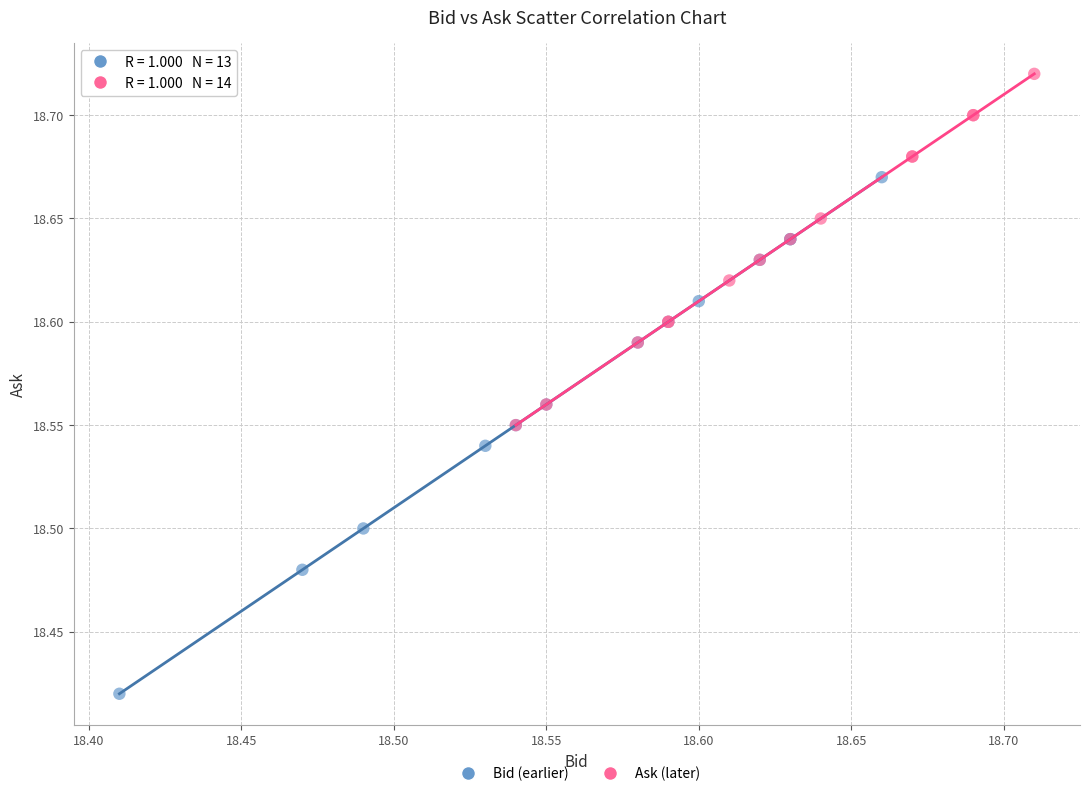

Which series contains the highest Y value?

Ask (later)